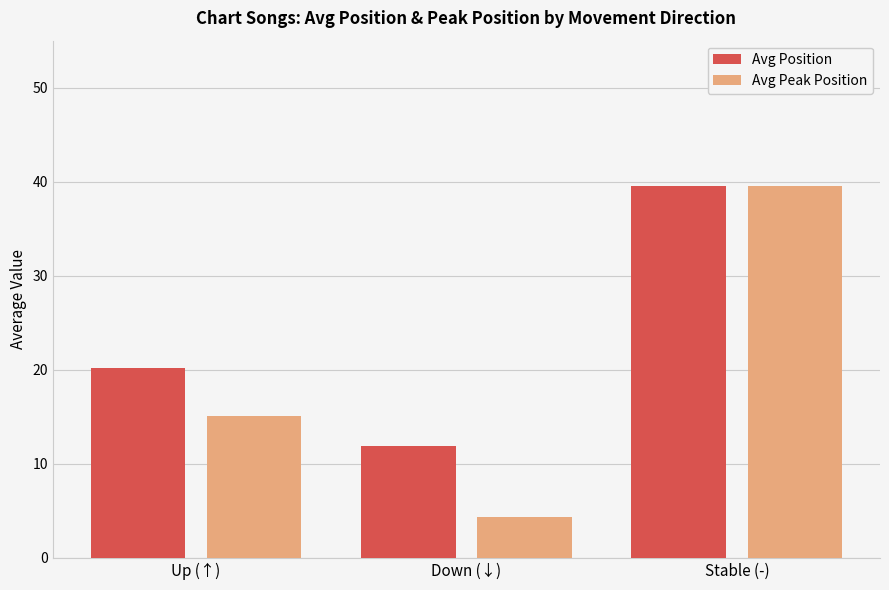

Count the number of categories in the chart.

3